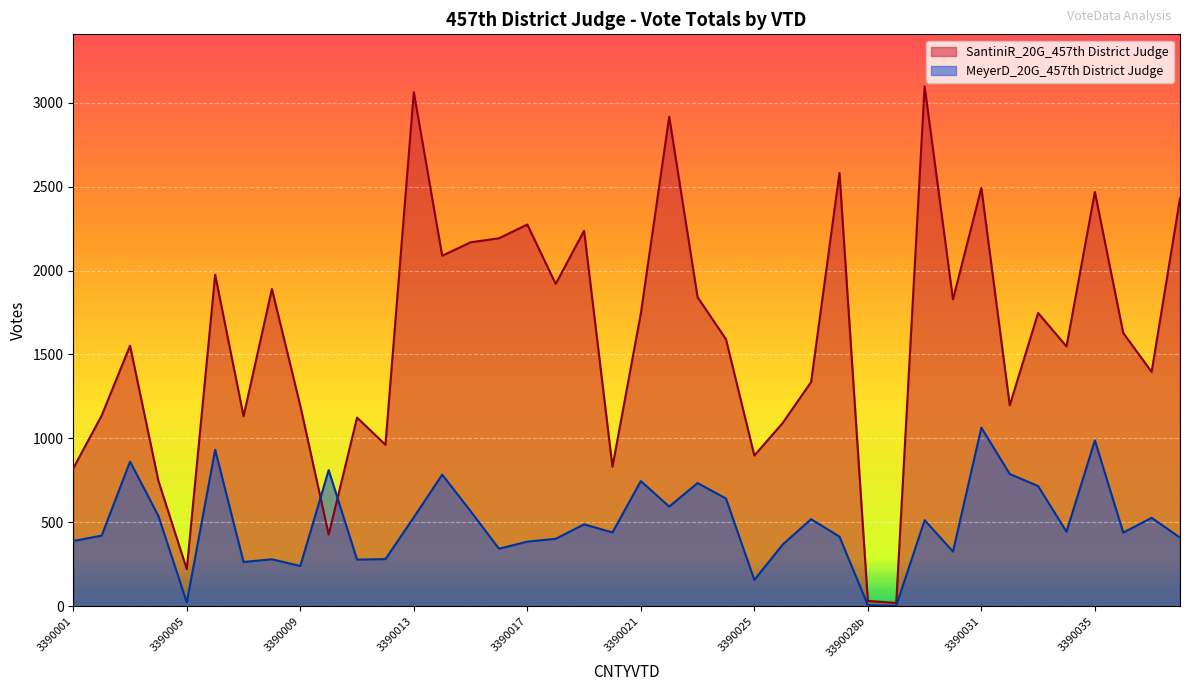

What is the spread (max minus min) of values at 3390025?

741